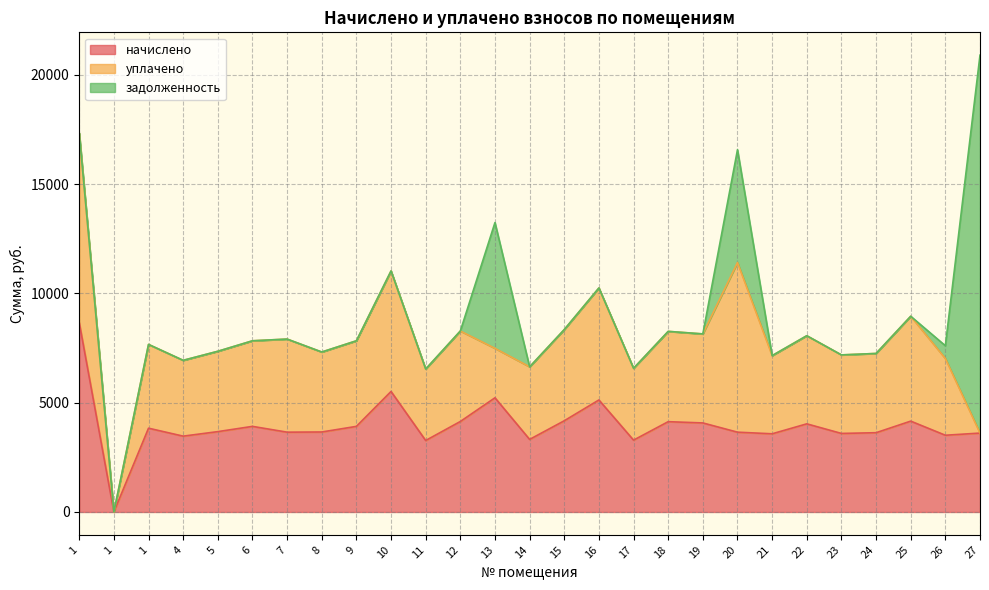

Is the value of задолженность at 8 greater than the value of начислено at 1?

No